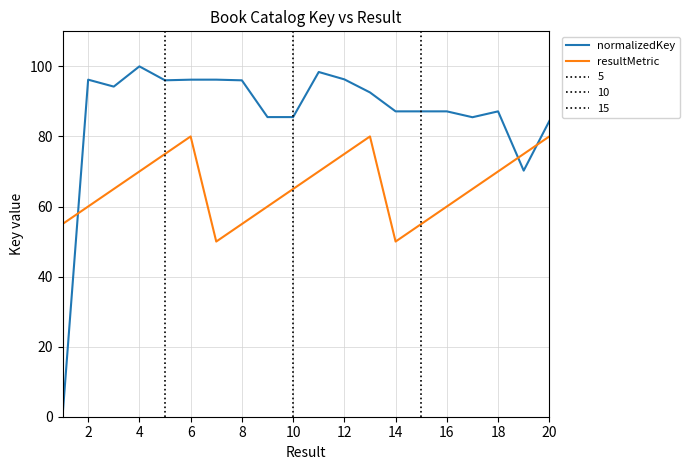

Where does the normalizedKey series first go above 92?

2